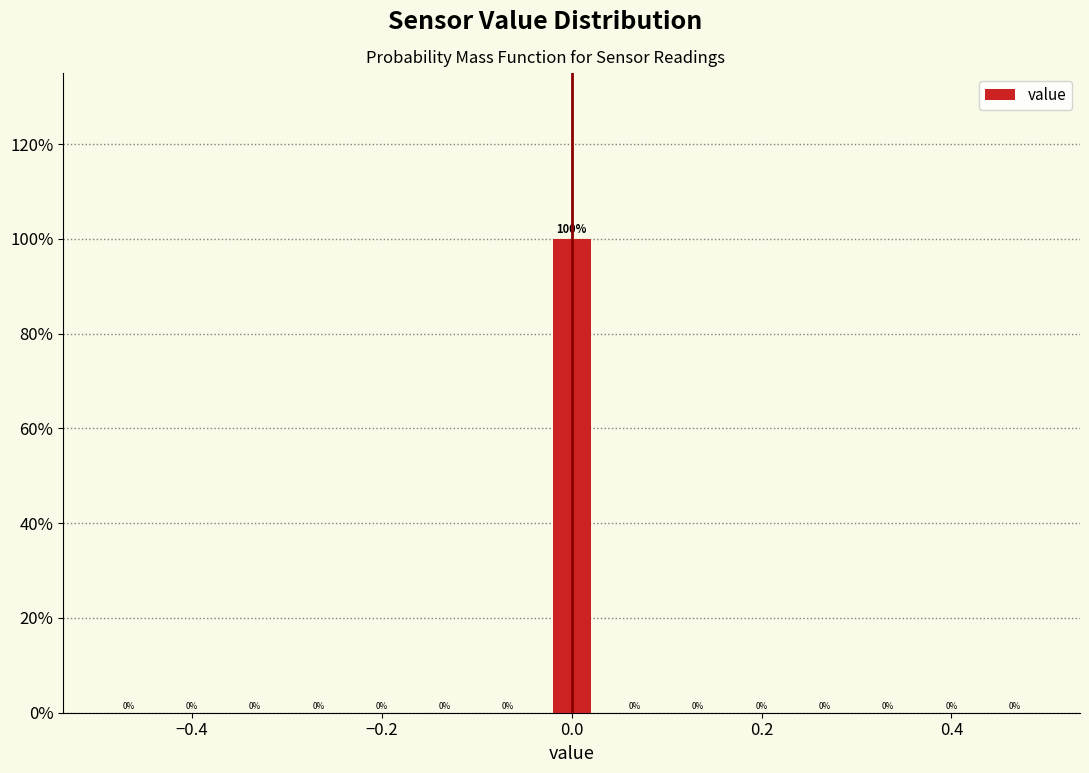

Read against the x-axis, roughly where is the centre of the tallest bar?

0.00